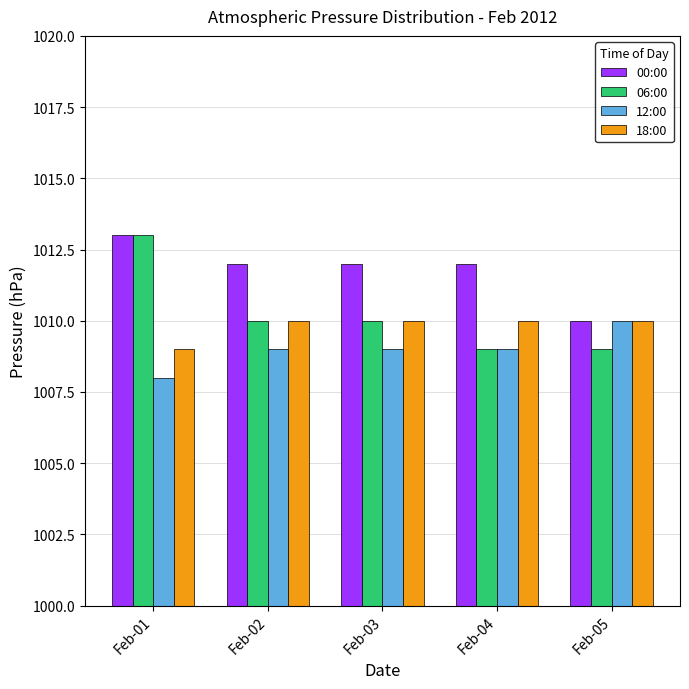

How many series are shown in this chart?

4